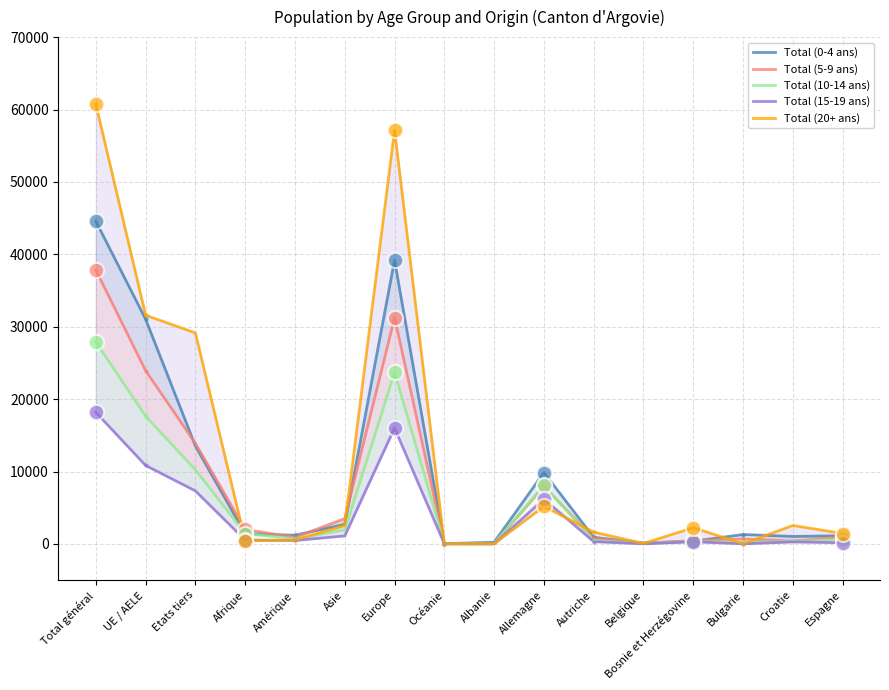

Which series reaches the maximum Y coordinate?

Total (20+ ans)